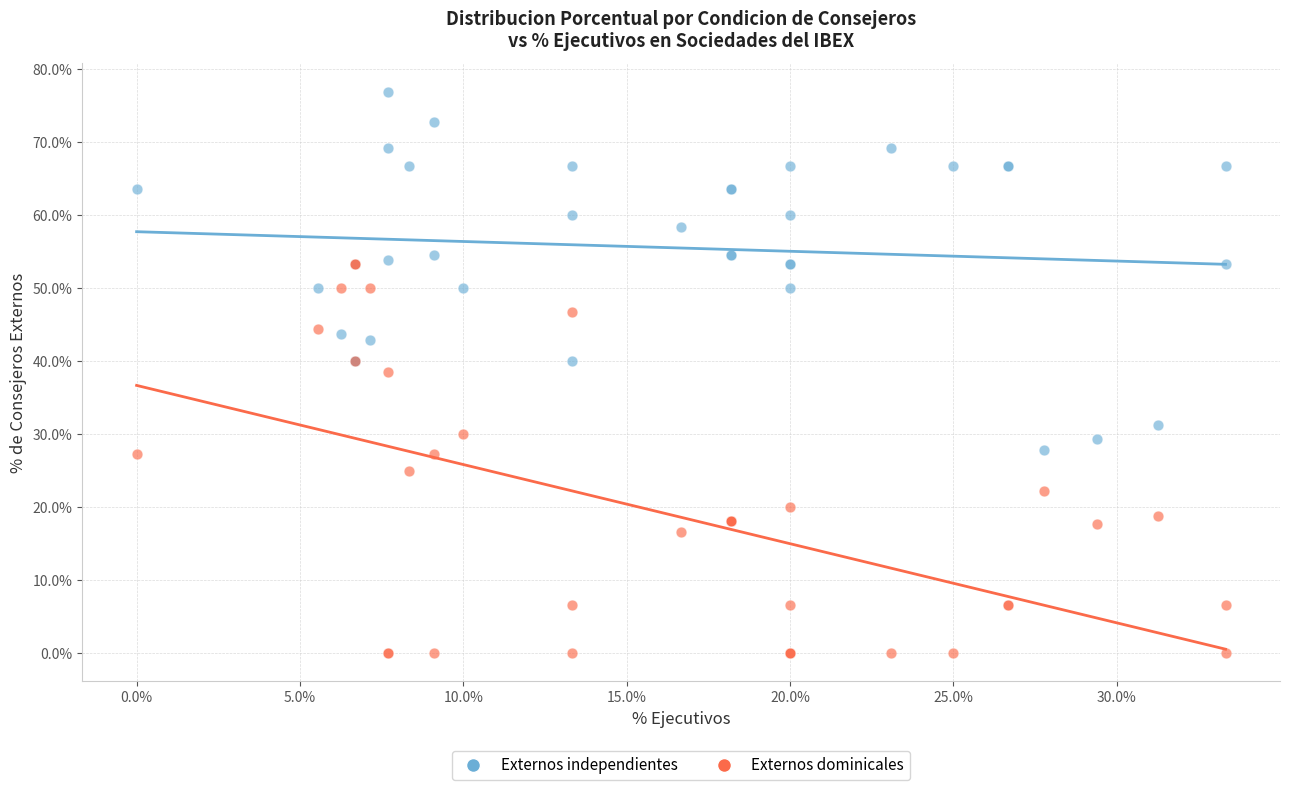

What are all the series names shown in the legend?

Externos independientes, Externos dominicales